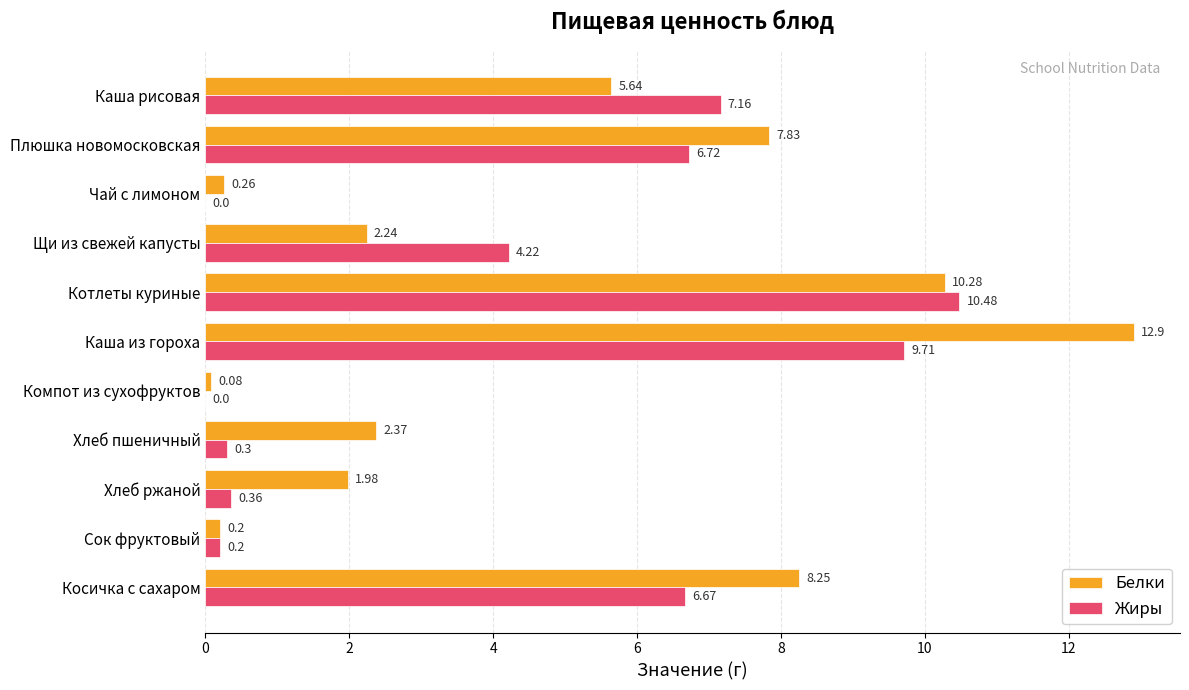

Which category has the highest value in the Белки series?

Каша из гороха